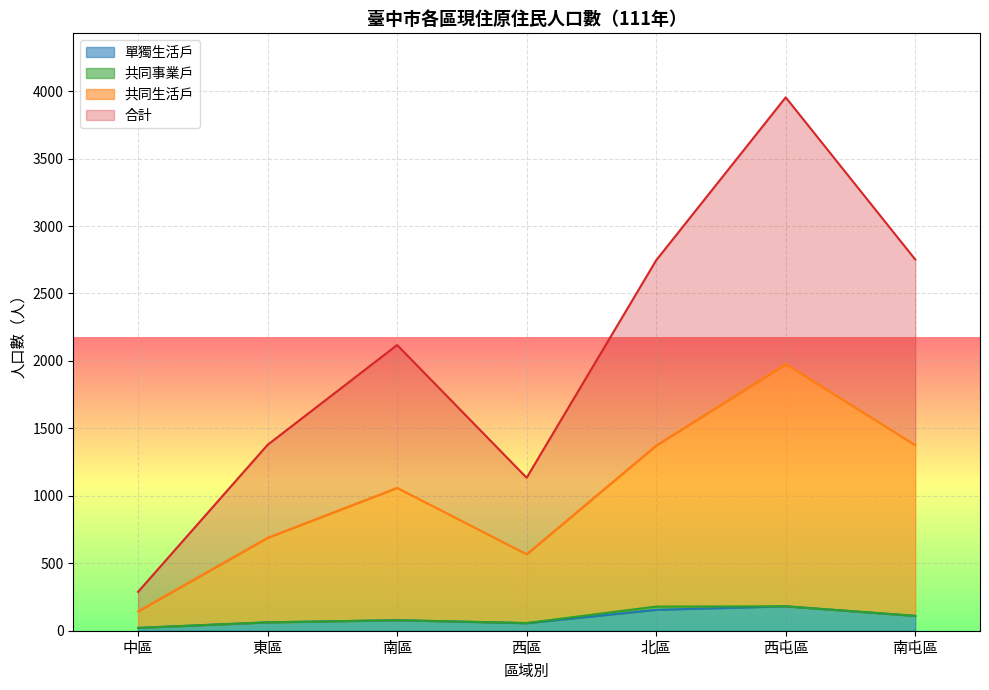

At which category is the sum across all series the highest?

西屯區